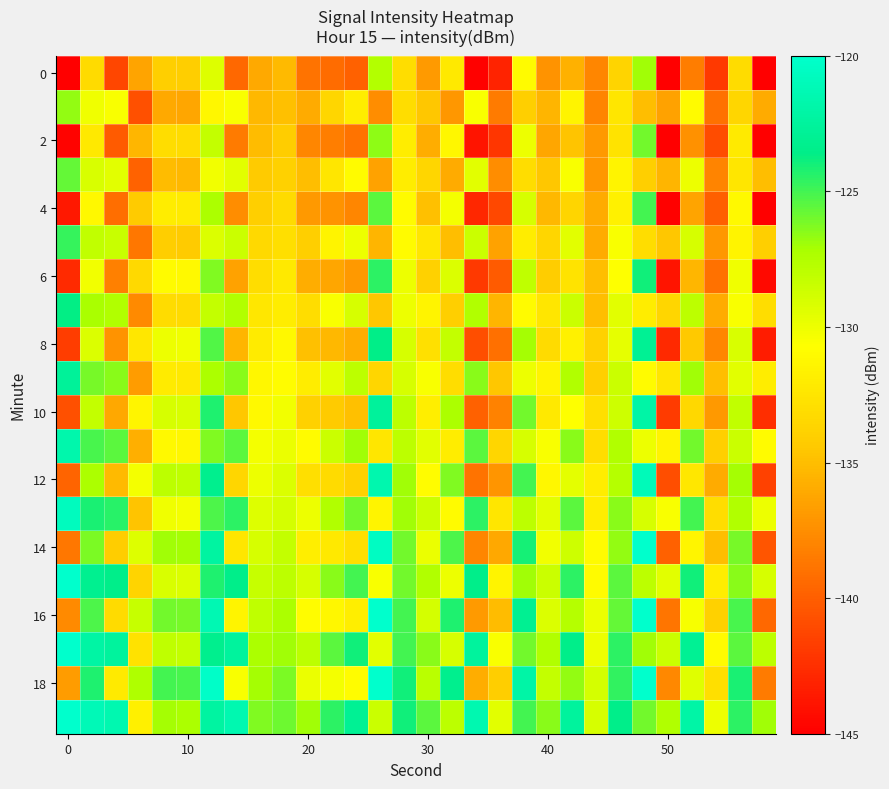

Which label corresponds to the largest value in the chart?

24